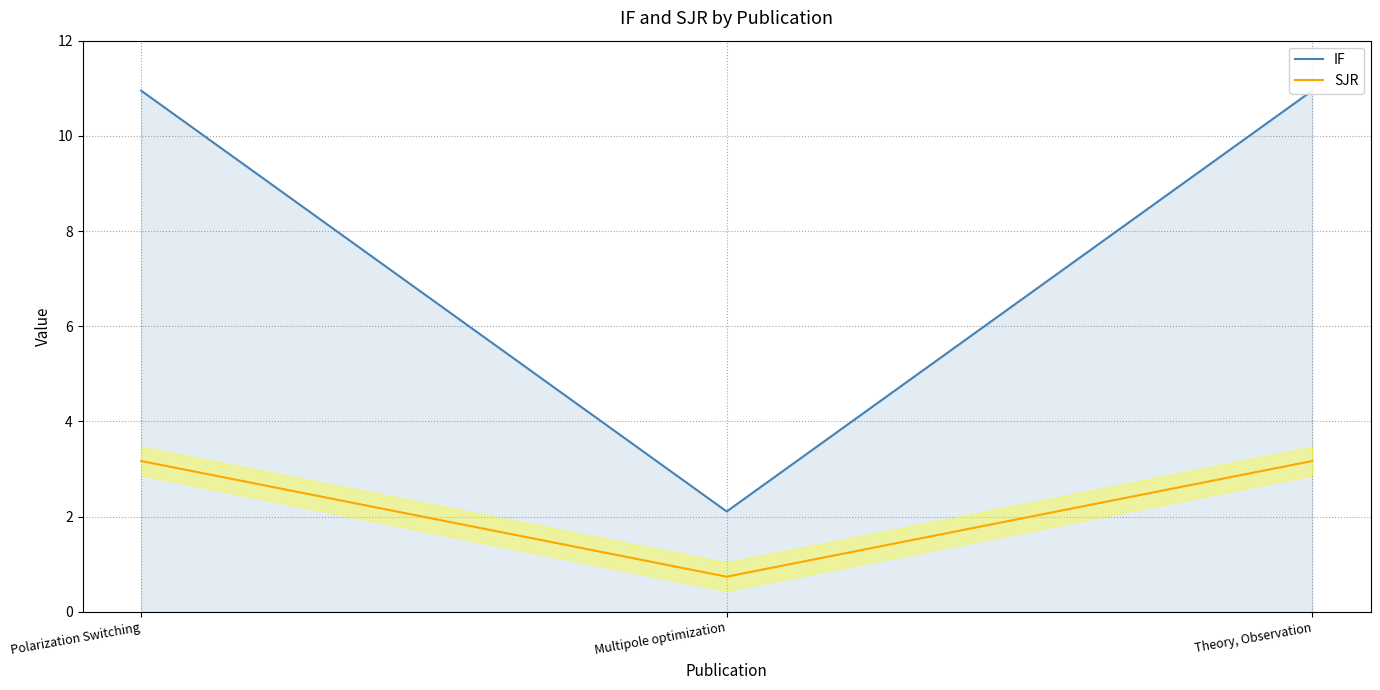

At how many categories does at least one series exceed 6?

2